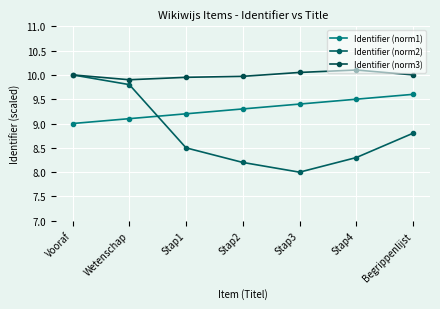

Reading left to right, list all the values displayed in this chart.

Identifier (norm1): Vooraf=9.0	Wetenschap=9.1	Stap1=9.2	Stap2=9.3	Stap3=9.4	Stap4=9.5	Begrippenlijst=9.6
Identifier (norm2): Vooraf=10.0	Wetenschap=9.8	Stap1=8.5	Stap2=8.2	Stap3=8.0	Stap4=8.3	Begrippenlijst=8.8
Identifier (norm3): Vooraf=10.0	Wetenschap=9.9	Stap1=9.9	Stap2=10.0	Stap3=10.1	Stap4=10.1	Begrippenlijst=10.0